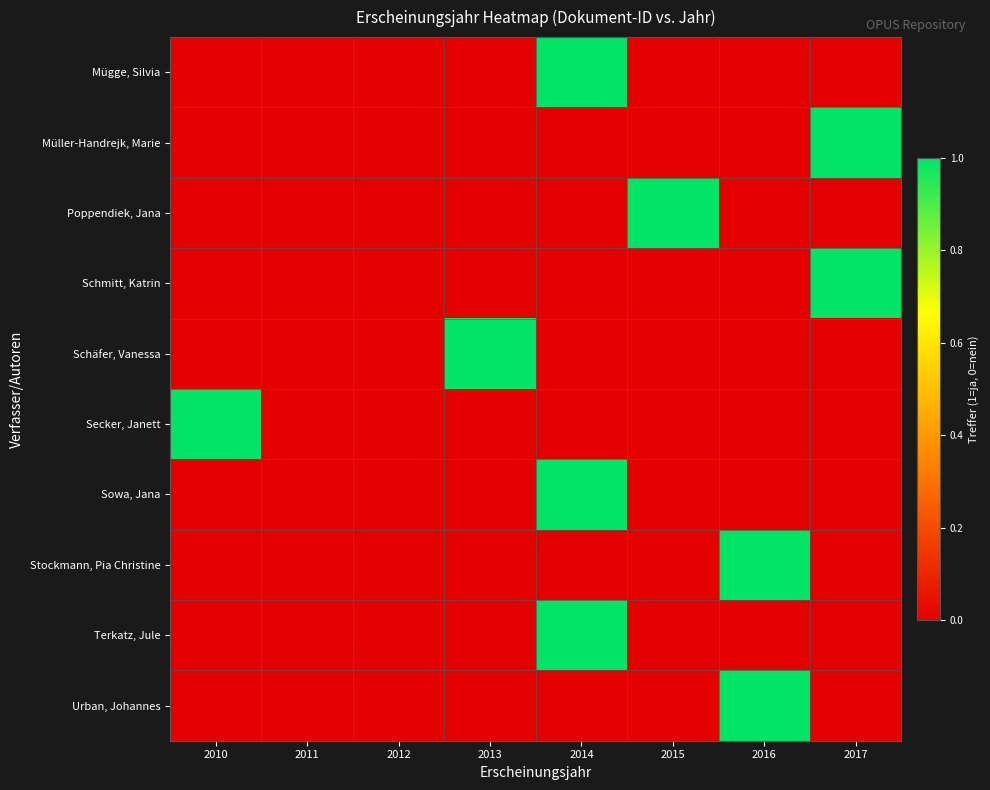

Reading right to left, list all the values displayed in this chart.

Mügge, Silvia: 2017=0	2016=0	2015=0	2014=1	2013=0	2012=0	2011=0	2010=0
Müller-Handrejk, Marie: 2017=1	2016=0	2015=0	2014=0	2013=0	2012=0	2011=0	2010=0
Poppendiek, Jana: 2017=0	2016=0	2015=1	2014=0	2013=0	2012=0	2011=0	2010=0
Schmitt, Katrin: 2017=1	2016=0	2015=0	2014=0	2013=0	2012=0	2011=0	2010=0
Schäfer, Vanessa: 2017=0	2016=0	2015=0	2014=0	2013=1	2012=0	2011=0	2010=0
Secker, Janett: 2017=0	2016=0	2015=0	2014=0	2013=0	2012=0	2011=0	2010=1
Sowa, Jana: 2017=0	2016=0	2015=0	2014=1	2013=0	2012=0	2011=0	2010=0
Stockmann, Pia Christine: 2017=0	2016=1	2015=0	2014=0	2013=0	2012=0	2011=0	2010=0
Terkatz, Jule: 2017=0	2016=0	2015=0	2014=1	2013=0	2012=0	2011=0	2010=0
Urban, Johannes: 2017=0	2016=1	2015=0	2014=0	2013=0	2012=0	2011=0	2010=0